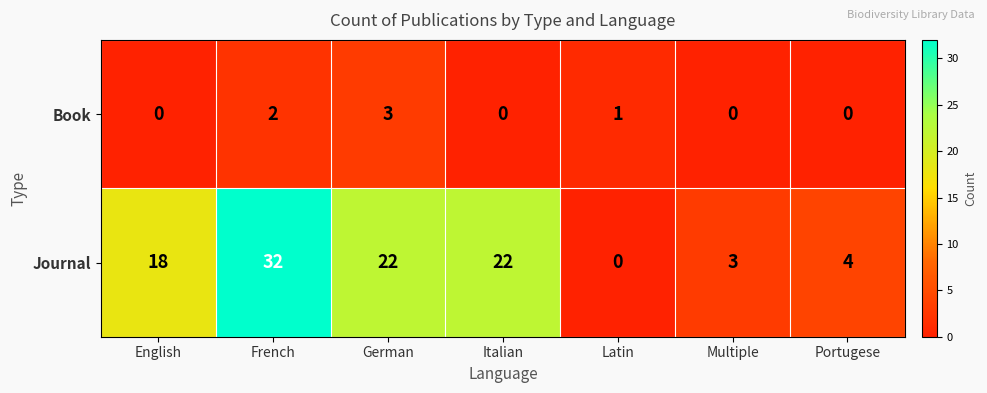

At which category is the sum across all series the highest?

French